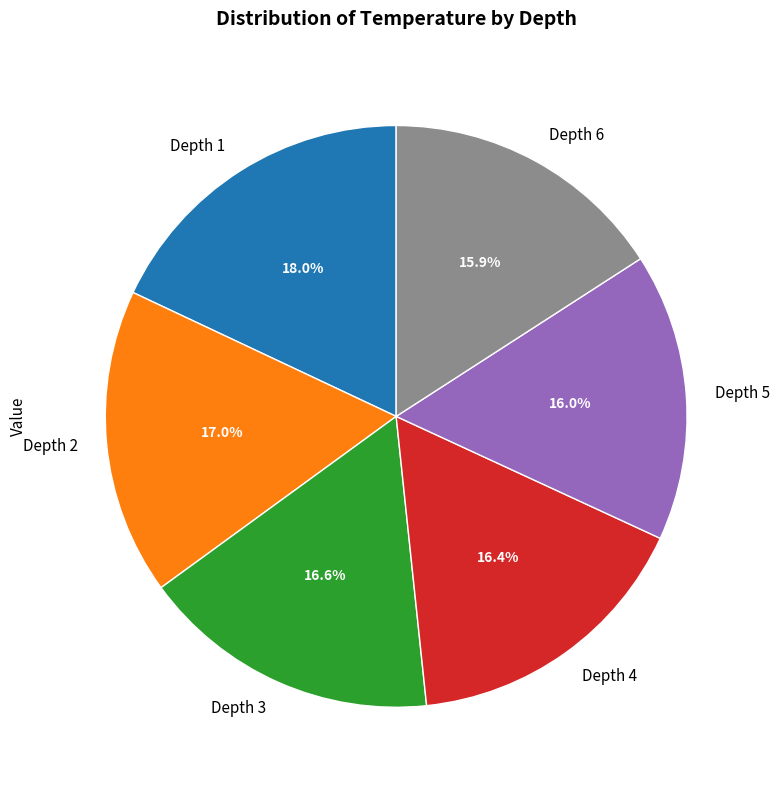

True or false: Depth 5 accounts for 7% of the total.

False